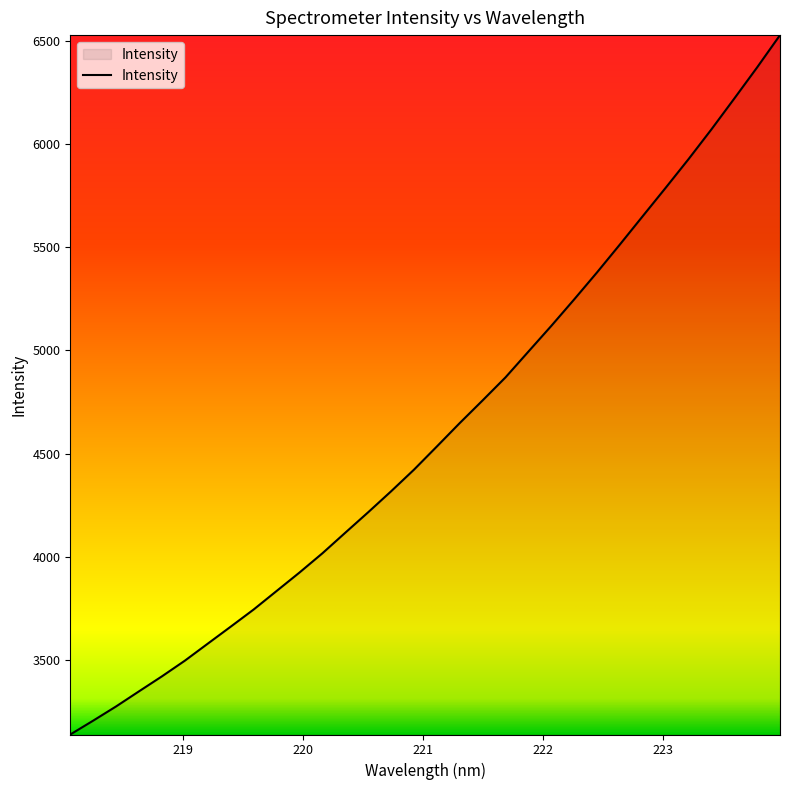

What is the smallest value displayed?

3138.4